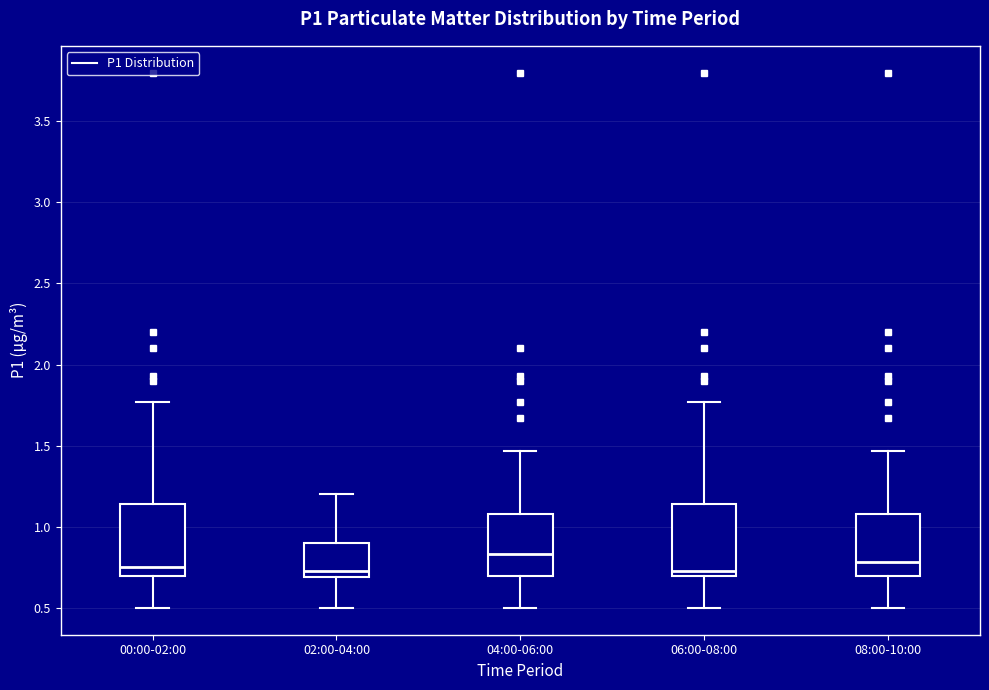

Reading left to right, transcribe this box plot: for each box, give where its median line is, the range the box spans, and where its two whiskers end, as read against the y-axis. The values are not printed on the chart, so give them approximately, as read against the axis.

00:00-02:00: median 0.75, box 0.70 to 1.15, whiskers 0.50 to 1.75
02:00-04:00: median 0.75, box 0.70 to 0.90, whiskers 0.50 to 1.20
04:00-06:00: median 0.85, box 0.70 to 1.10, whiskers 0.50 to 1.45
06:00-08:00: median 0.75, box 0.70 to 1.15, whiskers 0.50 to 1.75
08:00-10:00: median 0.80, box 0.70 to 1.10, whiskers 0.50 to 1.45